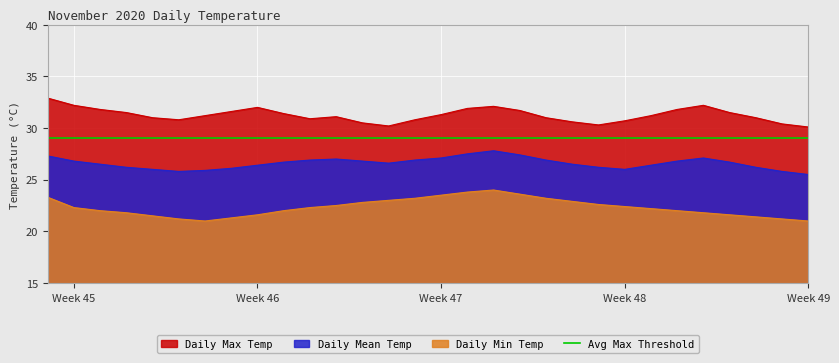

Reading right to left, transcribe all the data shown in this chart.

Daily Max Temp: 30.1	30.4	31.0	31.5	32.2	31.8	31.2	30.7	30.3	30.6	31.0	31.7	32.1	31.9	31.3	30.8	30.2	30.5	31.1	30.9	31.4	32.0	31.6	31.2	30.8	31.0	31.5	31.8	32.2	32.9
Daily Min Temp: 21.0	21.2	21.4	21.6	21.8	22.0	22.2	22.4	22.6	22.9	23.2	23.6	24.0	23.8	23.5	23.2	23.0	22.8	22.5	22.3	22.0	21.6	21.3	21.0	21.2	21.5	21.8	22.0	22.3	23.3
Daily Mean Temp: 25.5	25.8	26.2	26.7	27.1	26.8	26.4	26.0	26.2	26.5	26.9	27.4	27.8	27.5	27.1	26.9	26.6	26.8	27.0	26.9	26.7	26.4	26.1	25.9	25.8	26.0	26.2	26.5	26.8	27.3